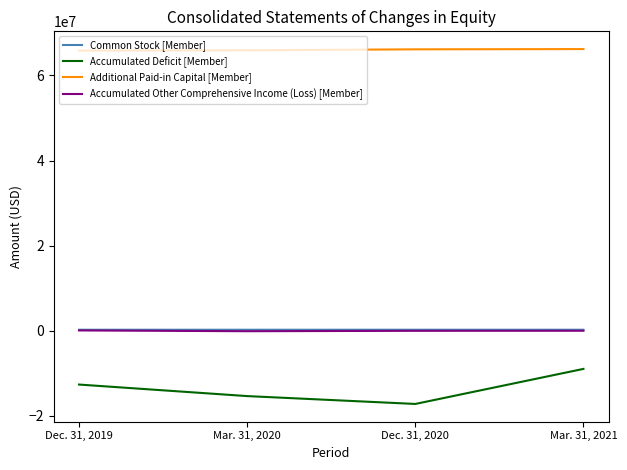

List the labels in order of Additional Paid-in Capital [Member] value, smallest first.

Dec. 31, 2019, Mar. 31, 2020, Dec. 31, 2020, Mar. 31, 2021